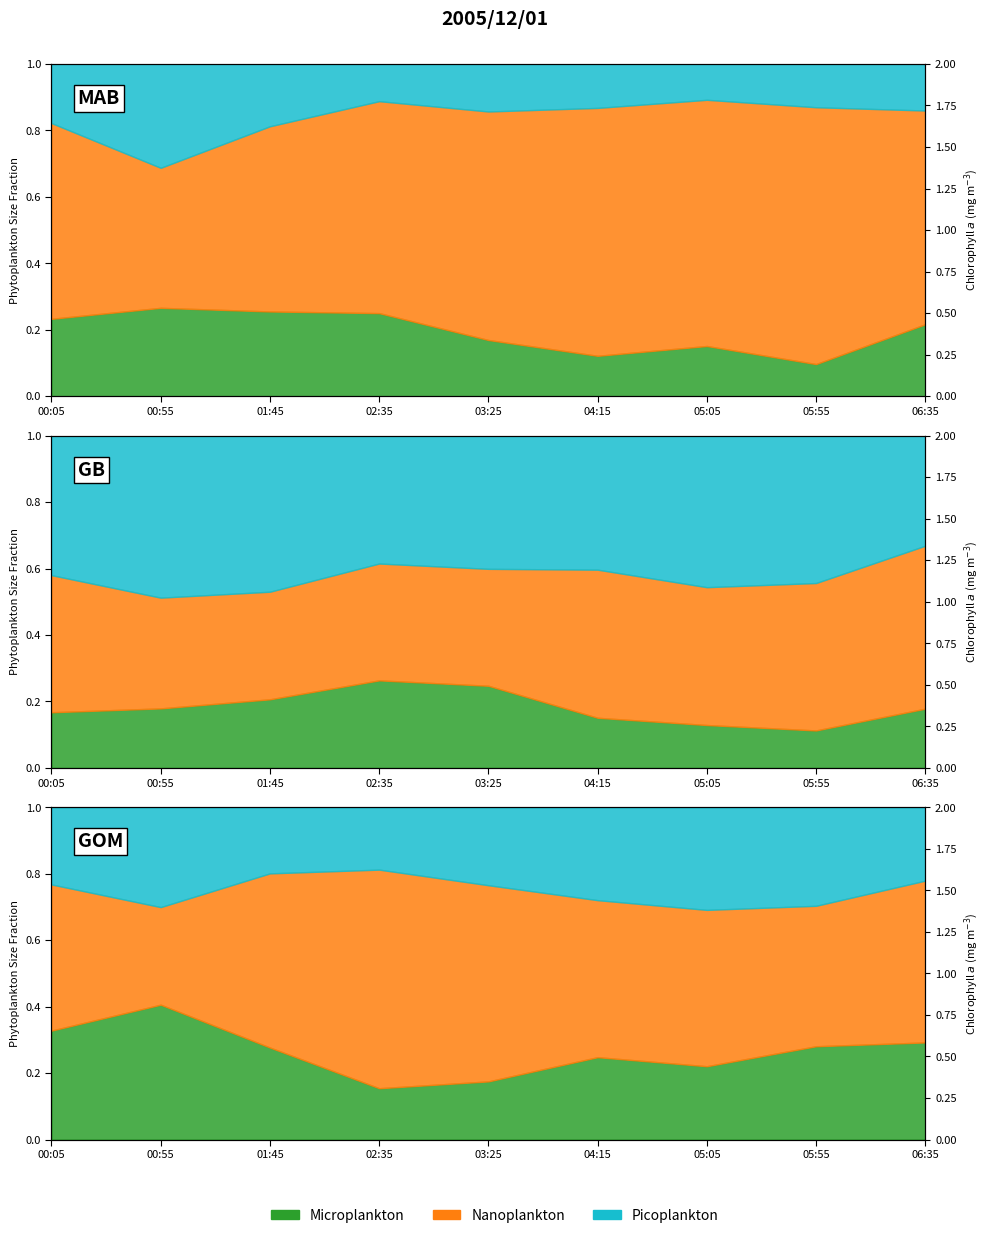

How many points are higher than both their immediate neighbors (excluding endpoints)?

1